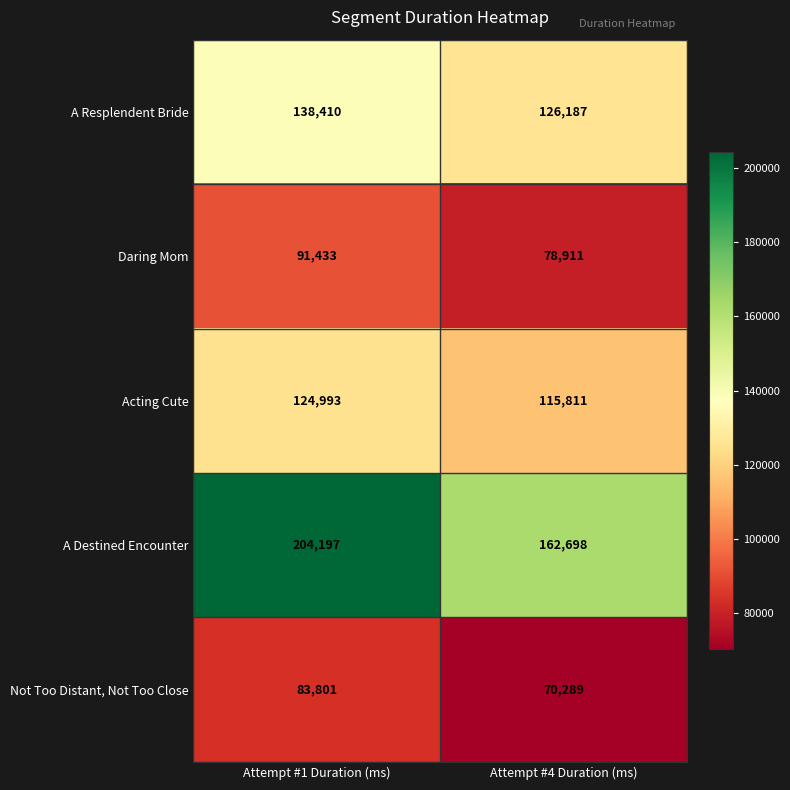

What is the difference between the Daring Mom values at Attempt #4 Duration (ms) and Attempt #1 Duration (ms)?

12522